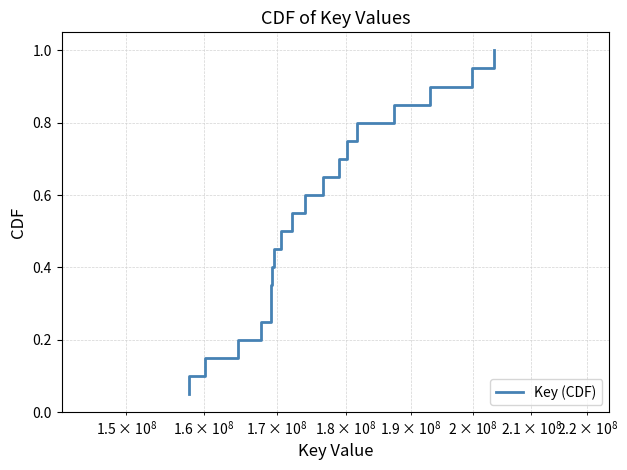

What is the maximum value shown in the chart?

1.0